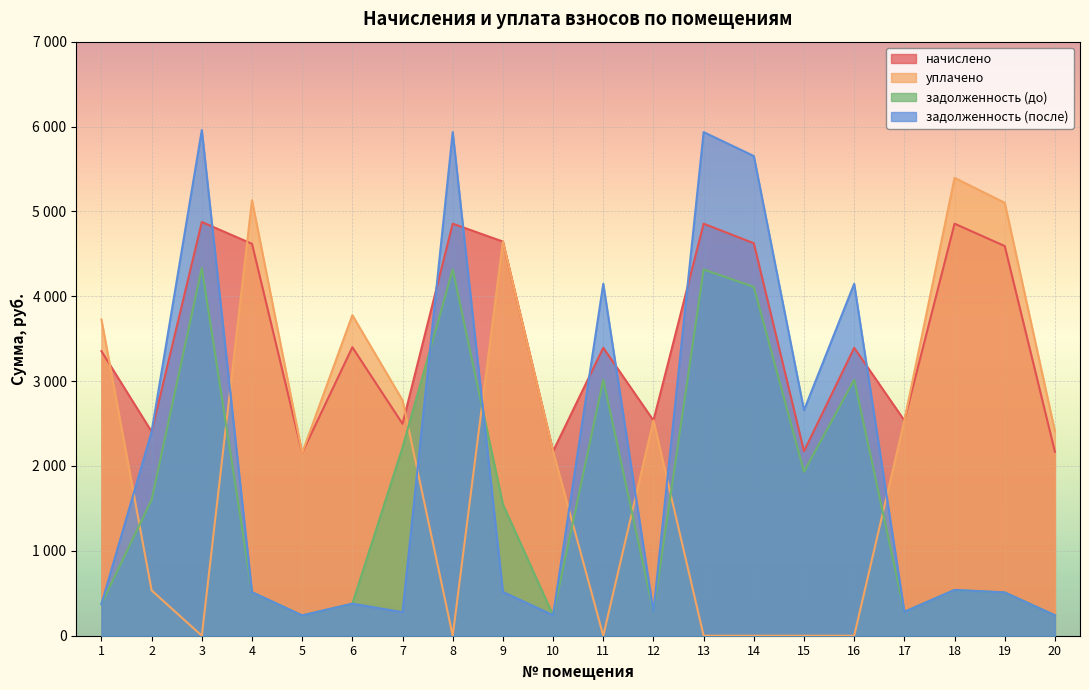

What is the maximum value shown in the chart?

5958.5